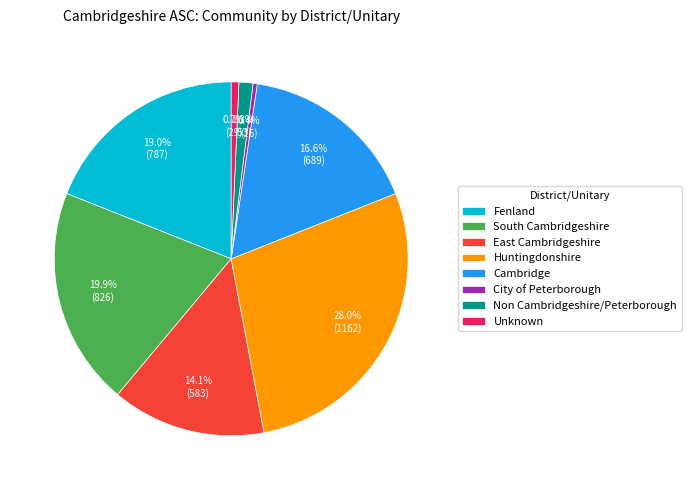

The Cambridge slice represents 29% of the pie. True or false?

False